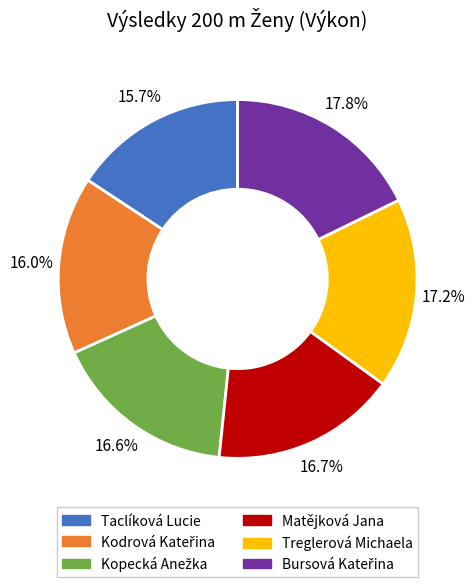

Is there a majority slice in this chart?

No